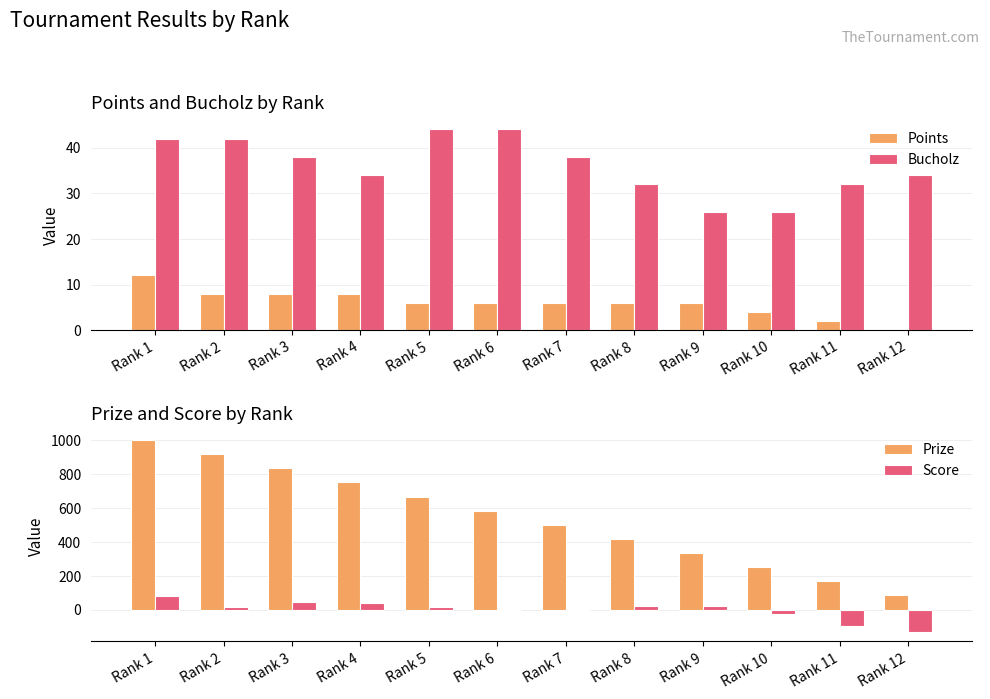

Which category has the lowest value in the Bucholz series?

Rank 9